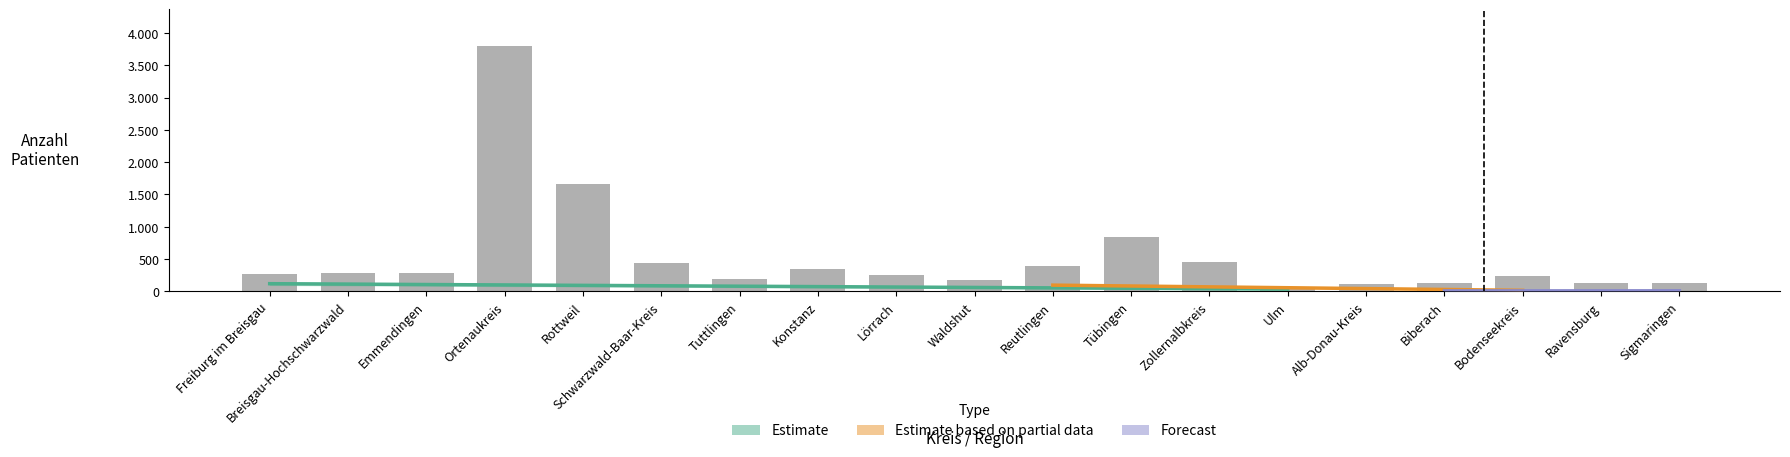

What is the sum of all Insgesamt values?

10185